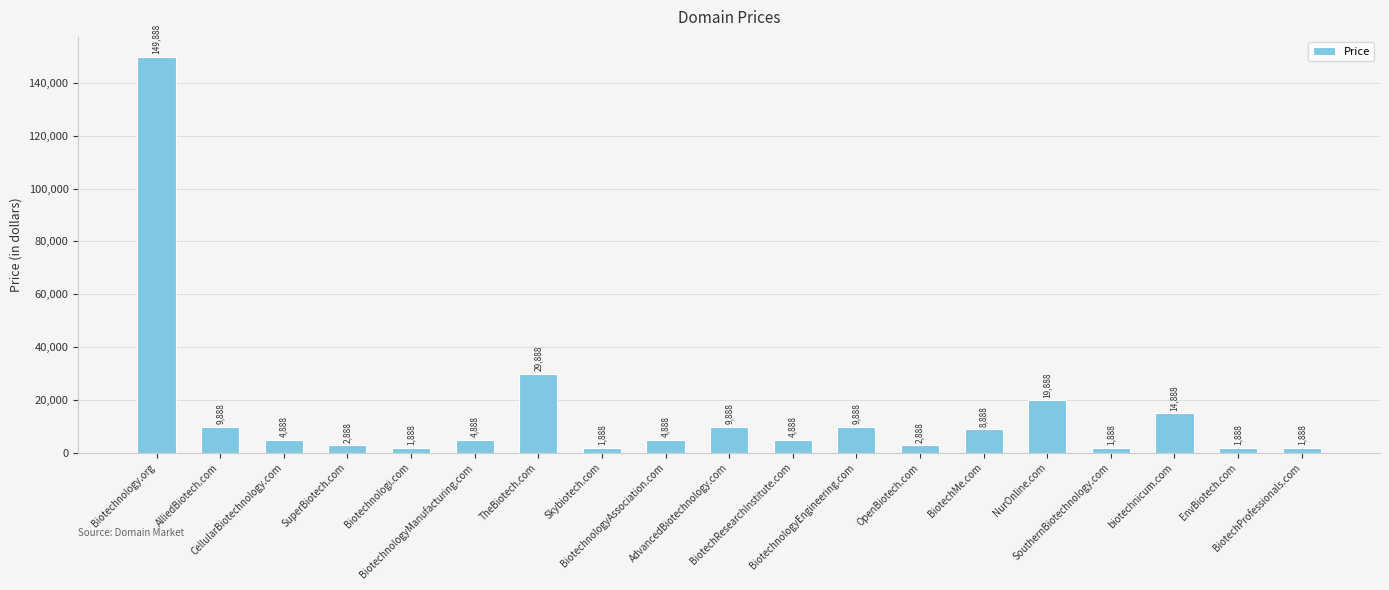

Read the value at TheBiotech.com, to the nearest 100.

29900